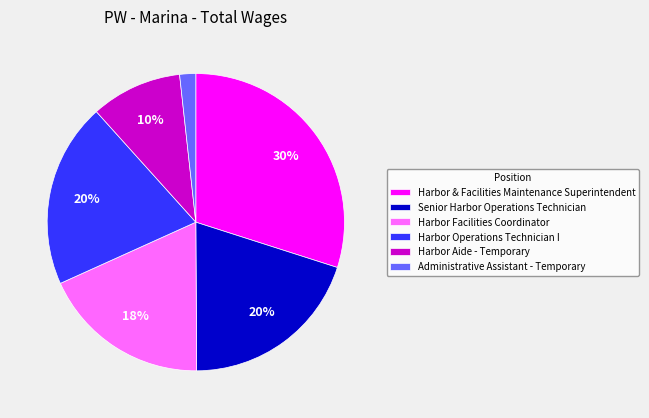

What is the smallest slice in the pie chart?

Administrative Assistant - Temporary